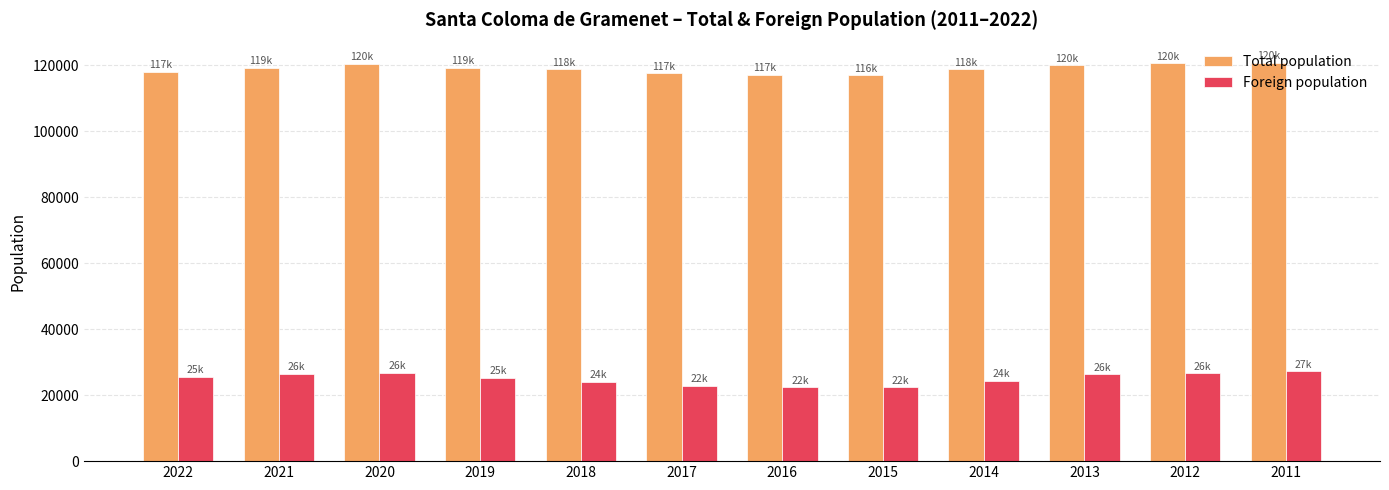

The value of Total population at 2014 is 164537. True or false?

False